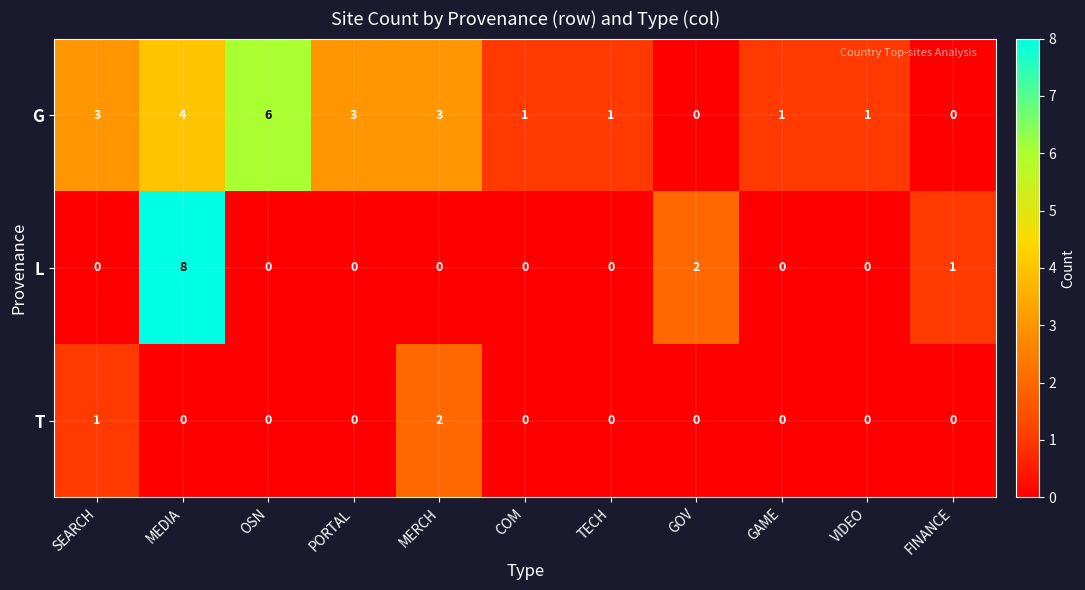

Is it true that L equals -4 at OSN?

False